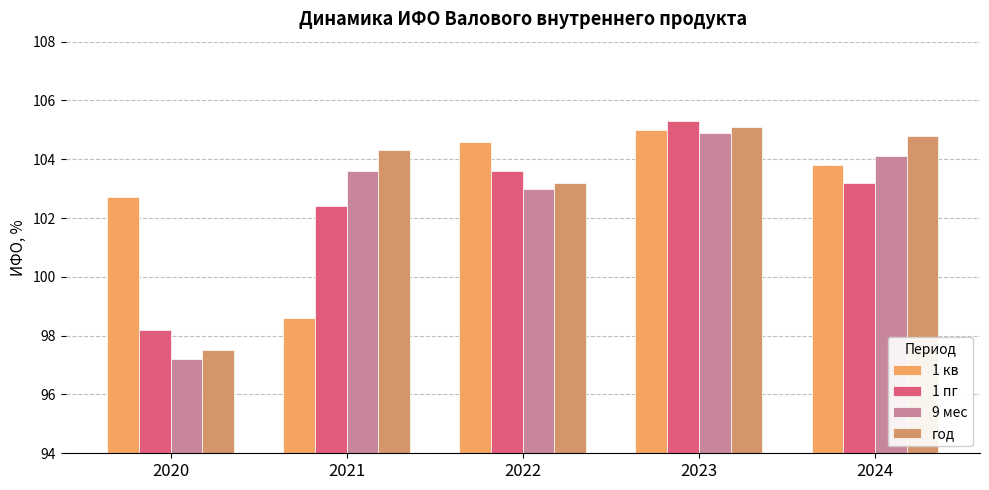

Where is год nearest to the value 101?

2022